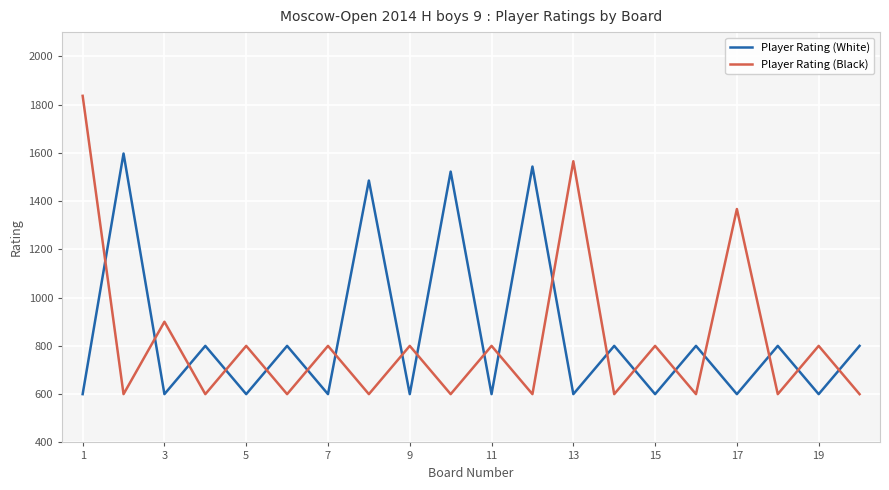

How many times do Player Rating (White) and Player Rating (Black) cross each other?

19